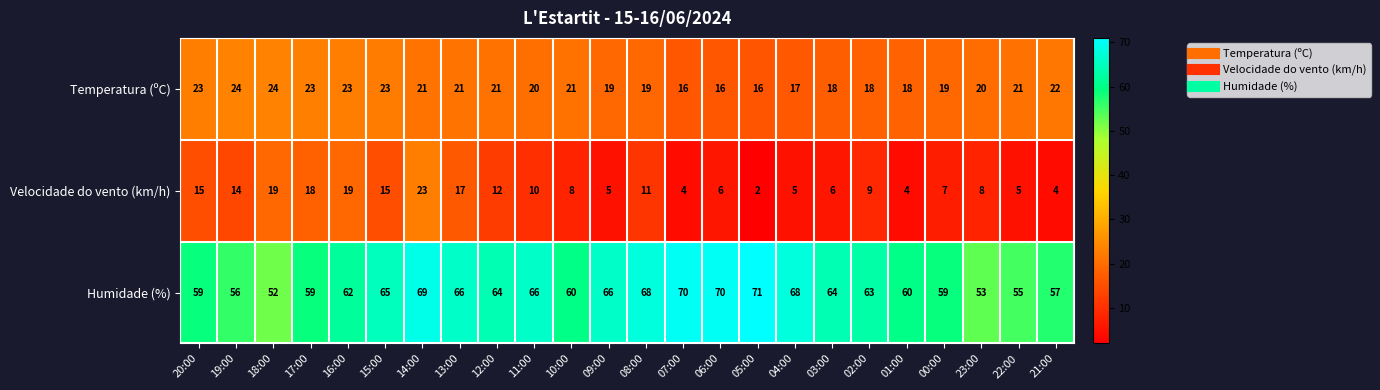

What is the difference between the maximum and minimum values in the Velocidade do vento (km/h) series?

21